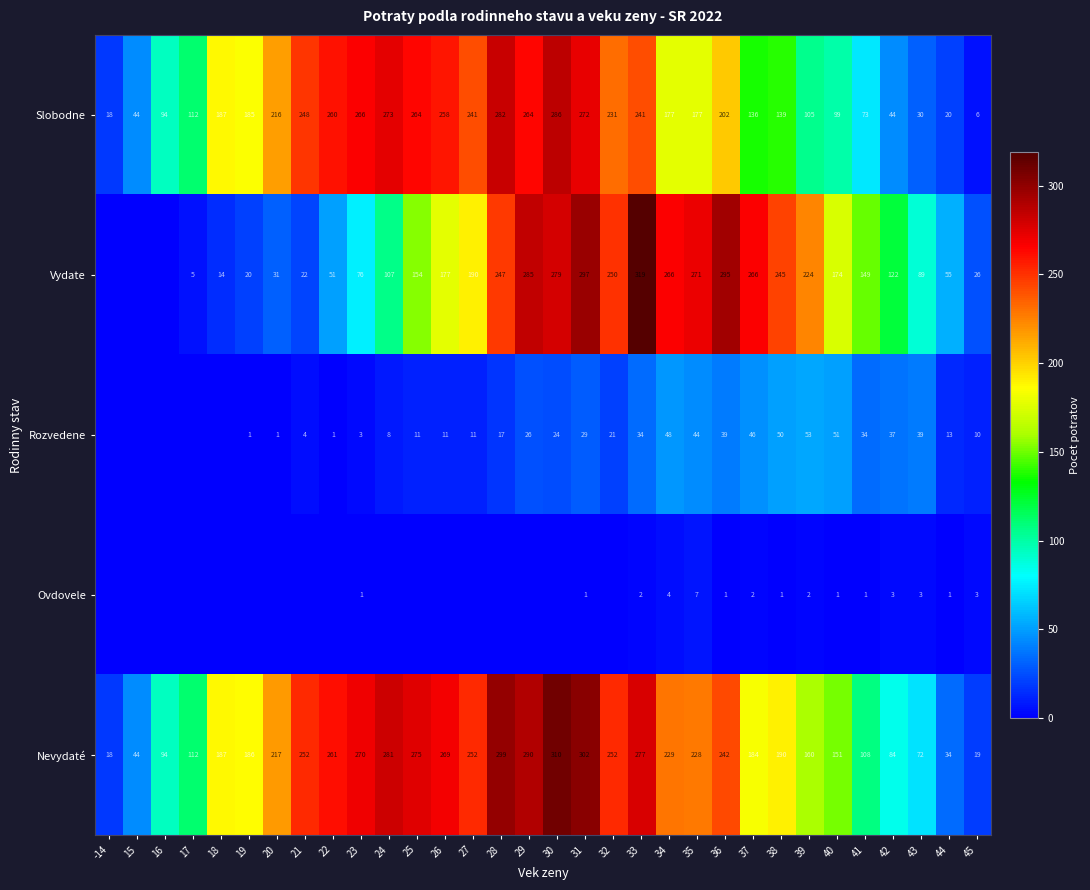

Which category has the lowest value across all series?

-14